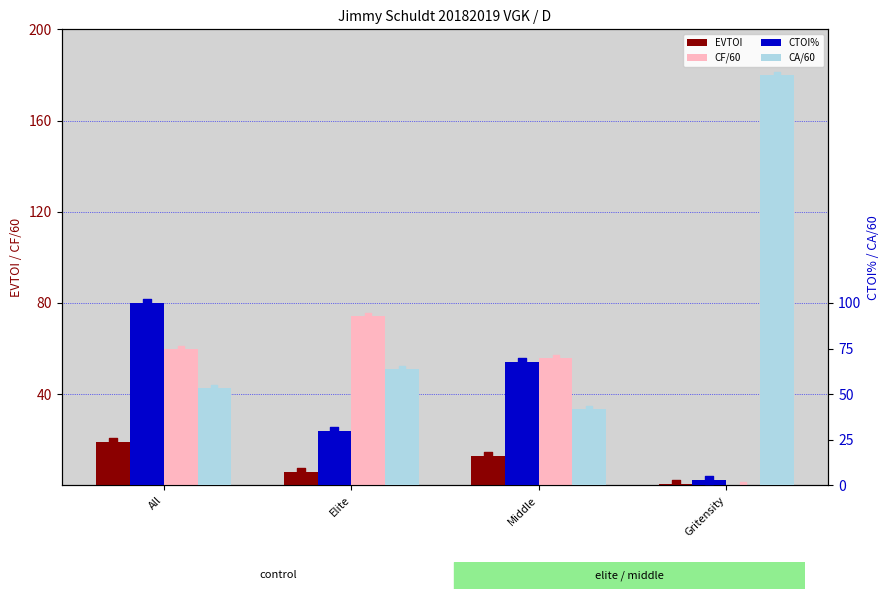

Is the value of EVTOI at All greater than the value of CTOI% at Middle?

No